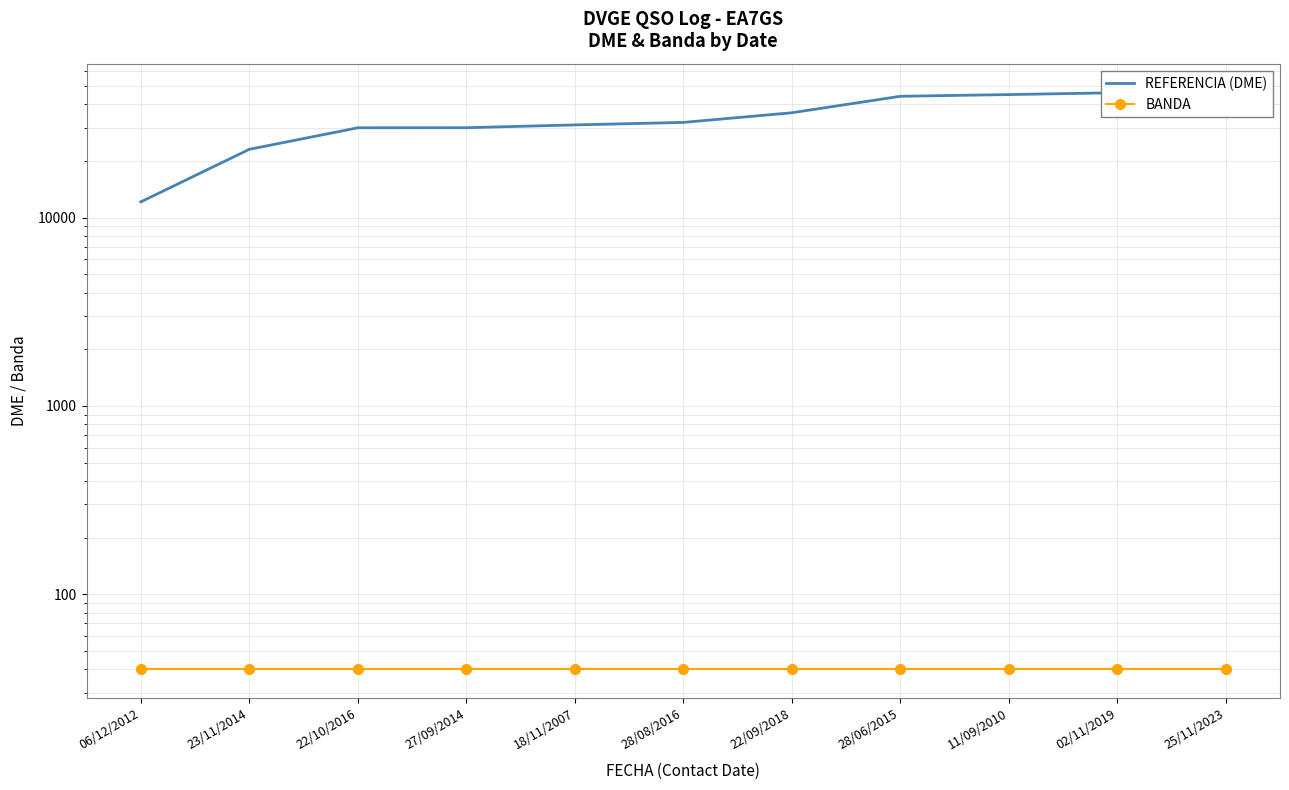

Which series changed the most between 22/10/2016 and 28/08/2016?

REFERENCIA (DME)